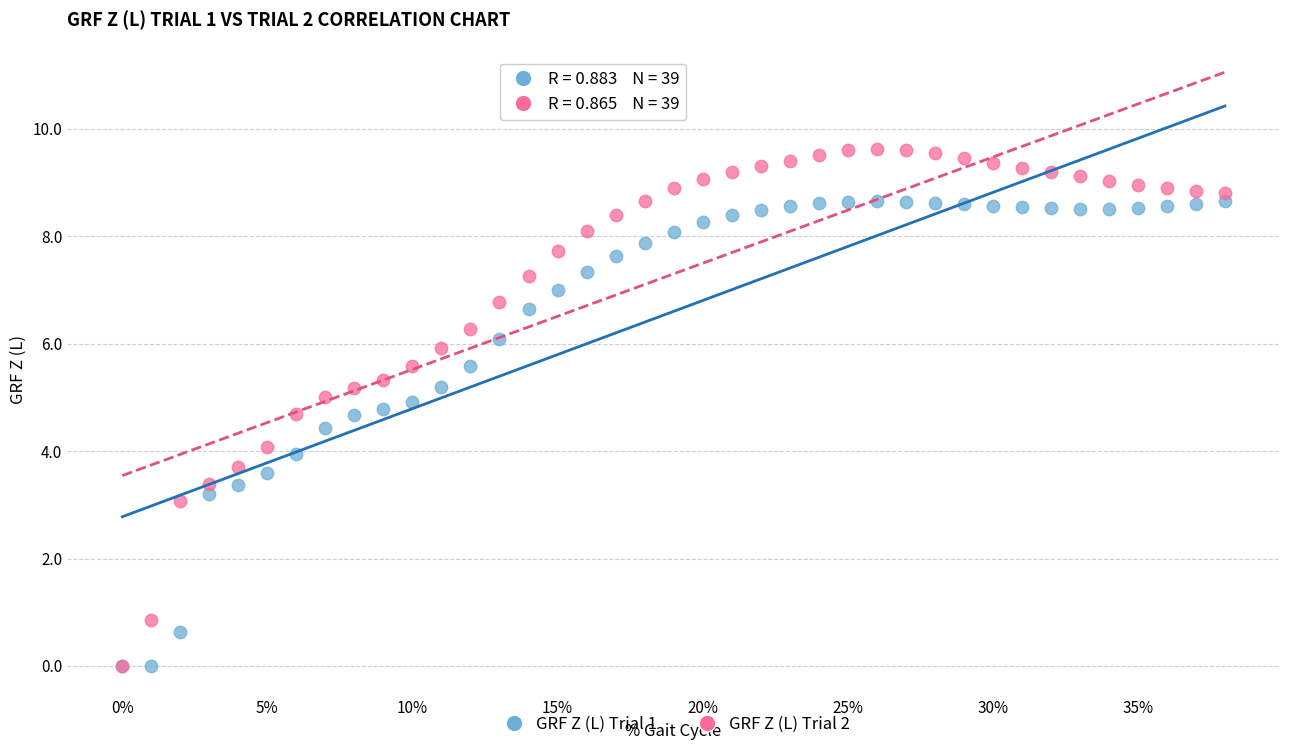

What are all the series names shown in the legend?

GRF Z (L) Trial 1, GRF Z (L) Trial 2